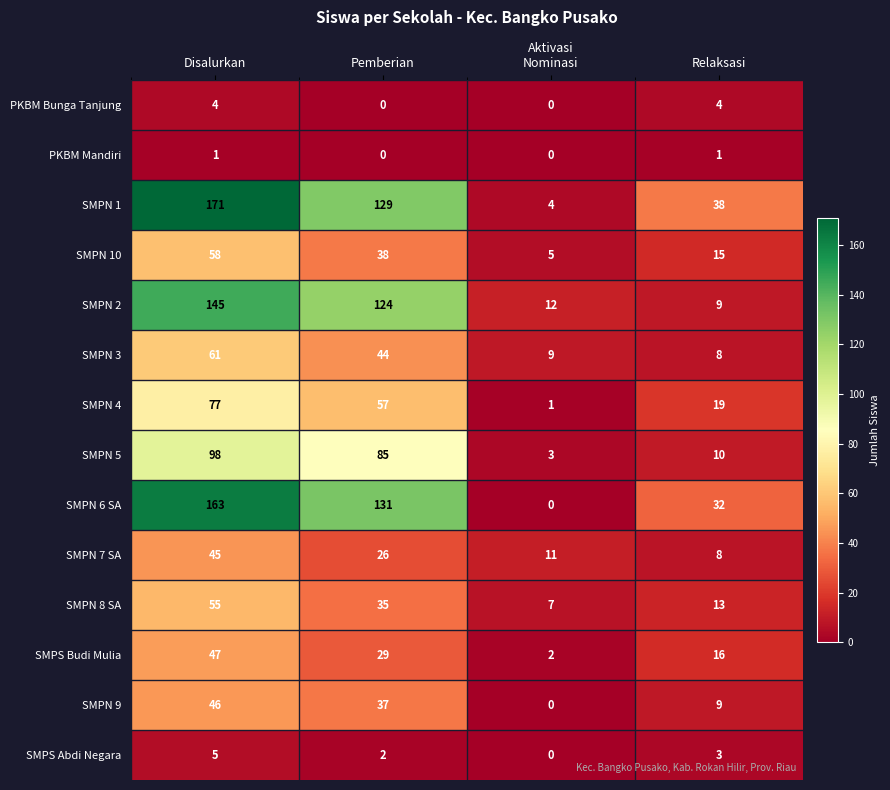

Is it true that SMPS Budi Mulia equals 5 at Relaksasi?

False